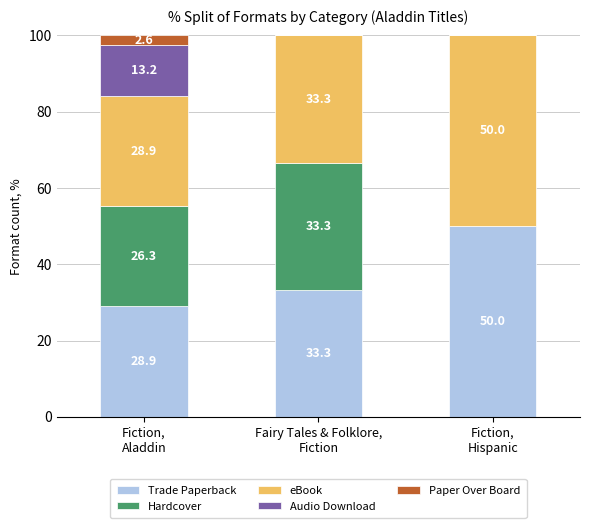

Count the number of categories in the chart.

3